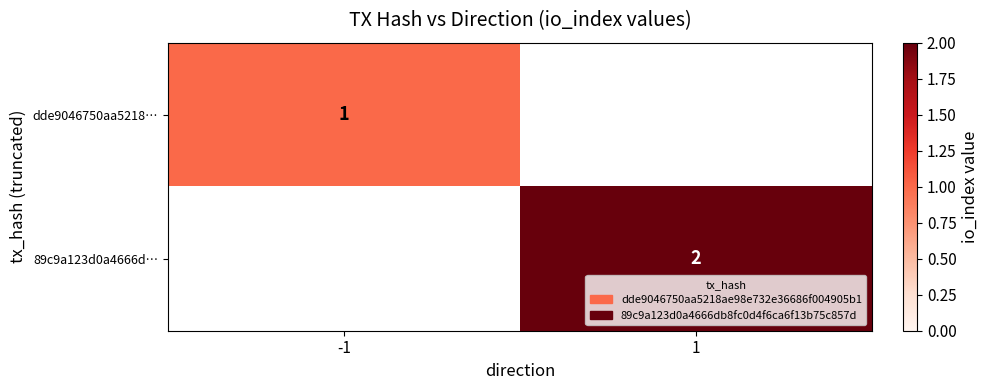

Is the value of dde9046750aa5218… at -1 greater than the value of 89c9a123d0a4666d… at 1?

No